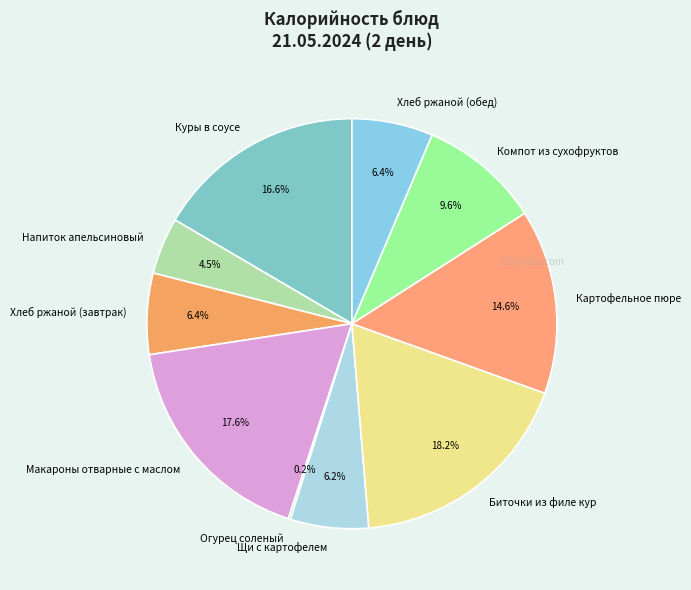

Is there any slice that represents more than half of the pie?

No